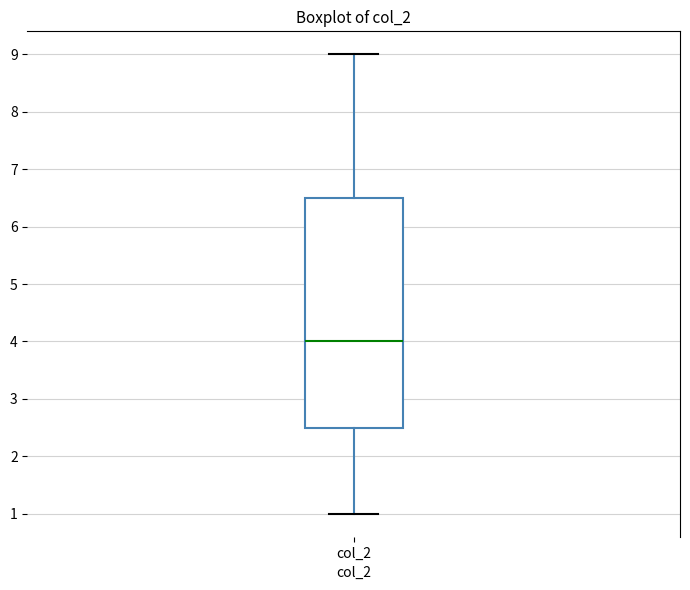

Read this box plot against the y-axis: the position of the median line, the range covered by the box, and the ends of both whiskers. The values are not printed on the chart, so give them approximately, as read against the axis.

median 4.0, box 2.5 to 6.5, whiskers 1.0 to 9.0